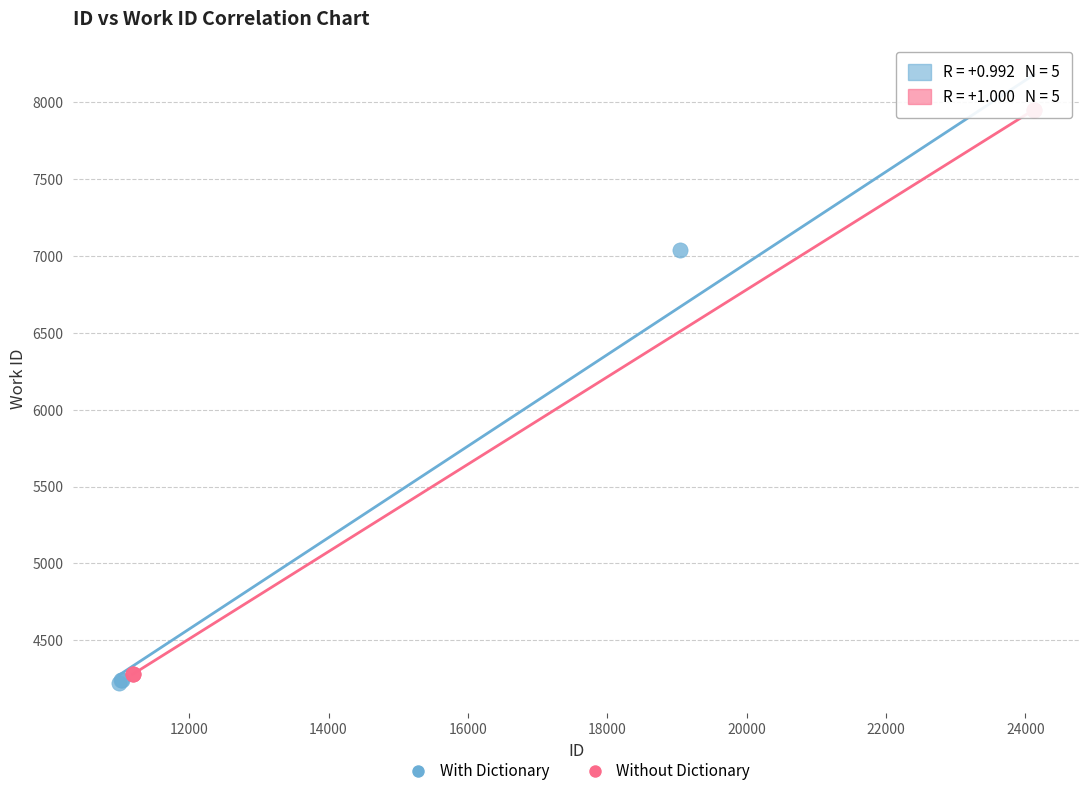

What are all the series names shown in the legend?

With Dictionary, Without Dictionary